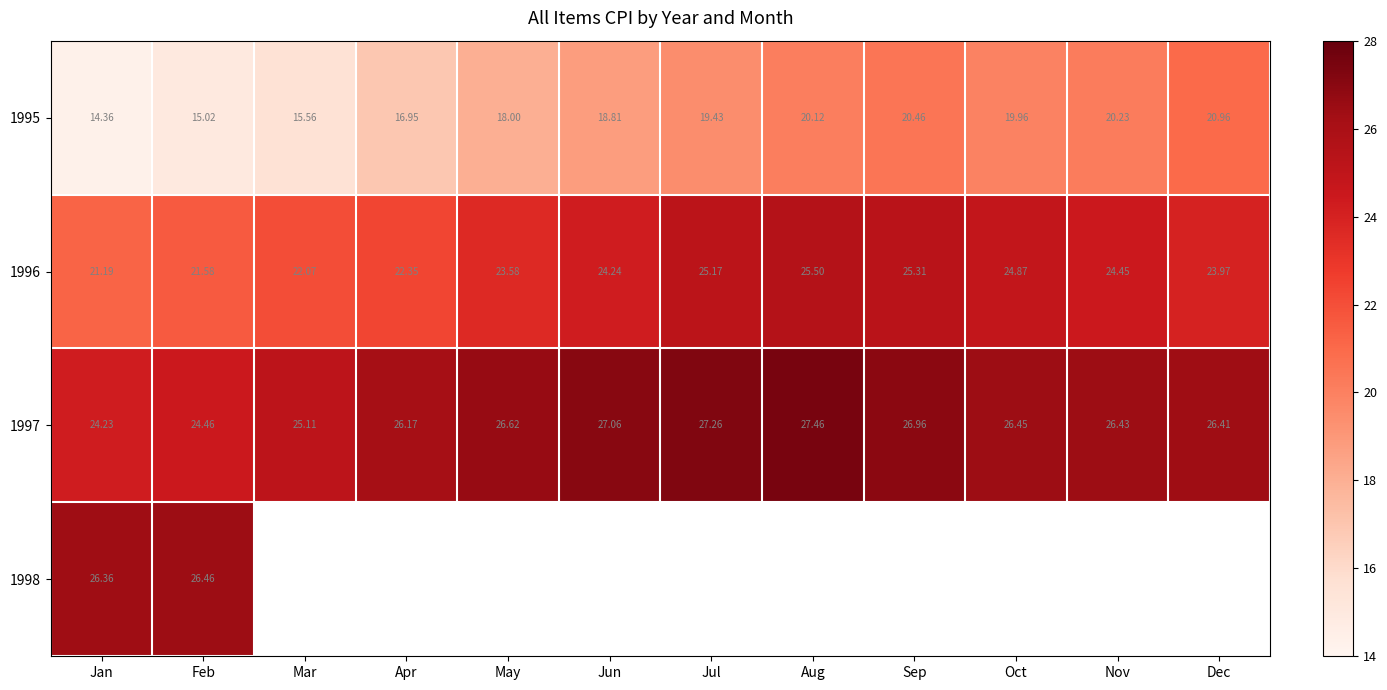

What is the approximate value of 1997 at Sep?

27.0